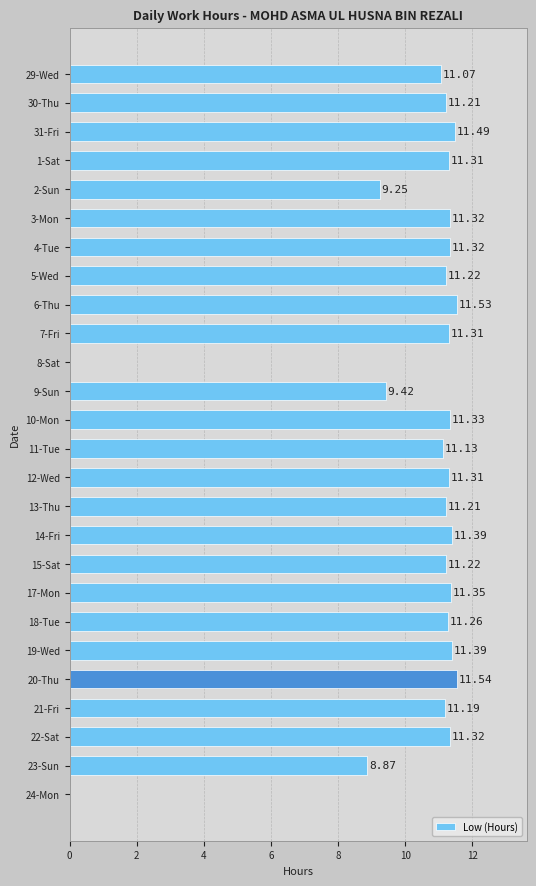

What is the sum of the values at 1-Sat and 6-Thu?

22.8